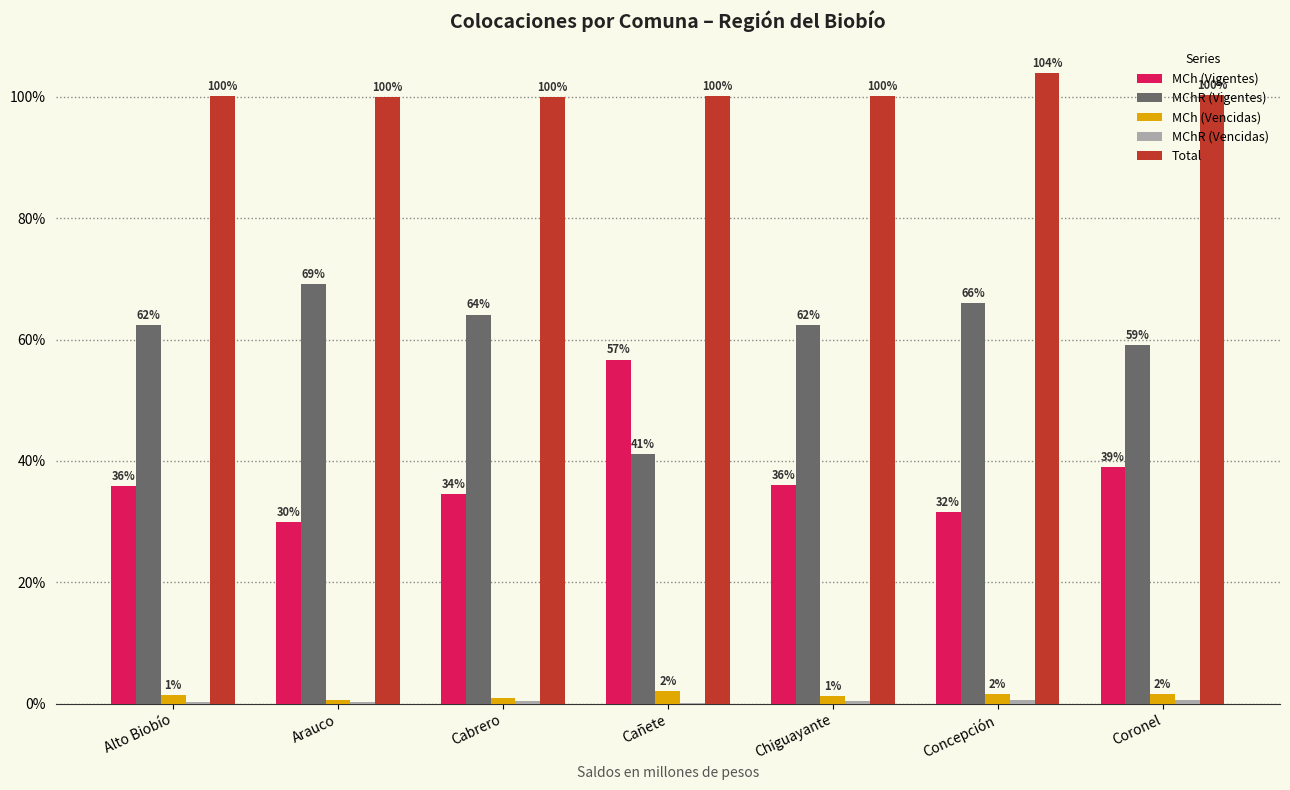

Which series changed the most between Arauco and Chiguayante?

MChR (Vigentes)